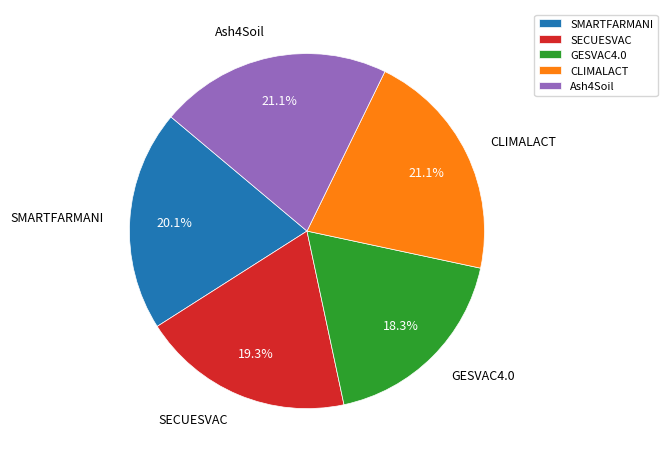

Do GESVAC4.0 and CLIMALACT together represent more than half of the pie?

No